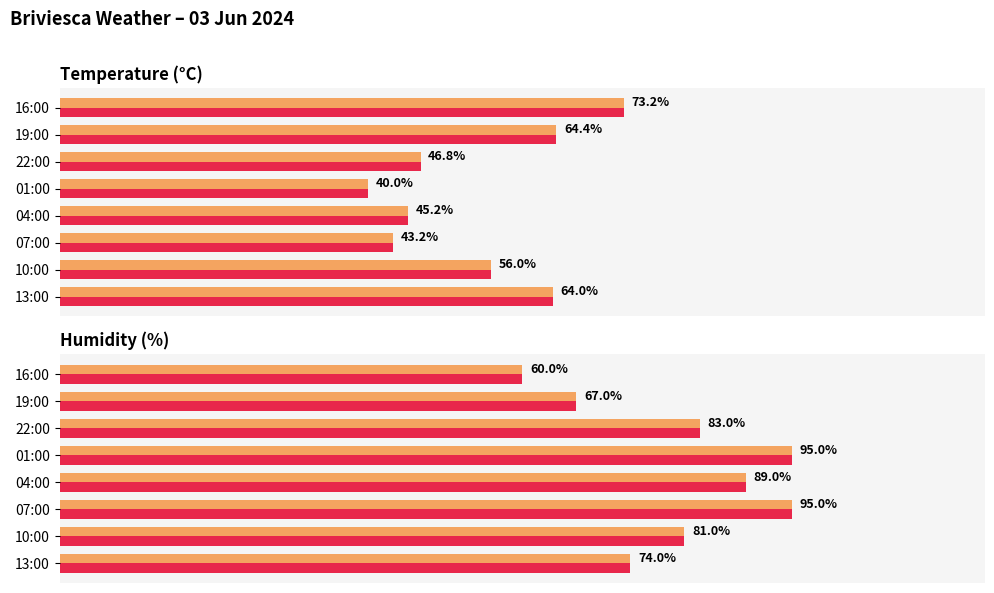

How many data points does each series have?

8